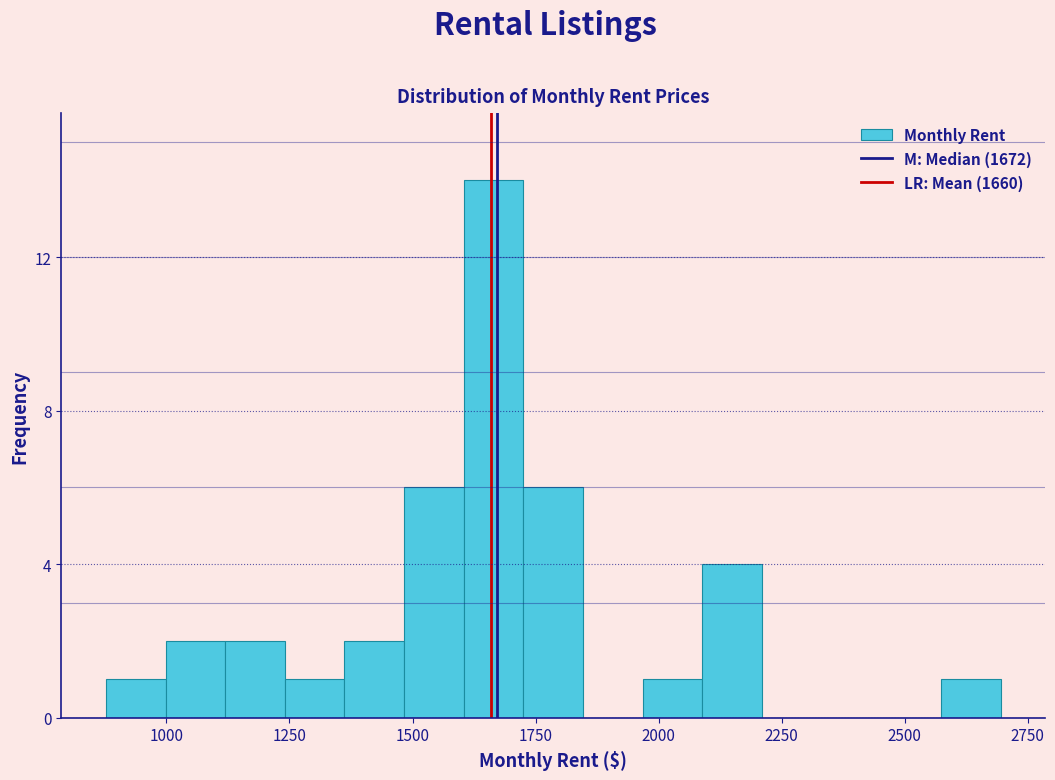

Around what value on the x-axis is the tallest bar? Give the approximate position of its centre, as read against the axis.

1650